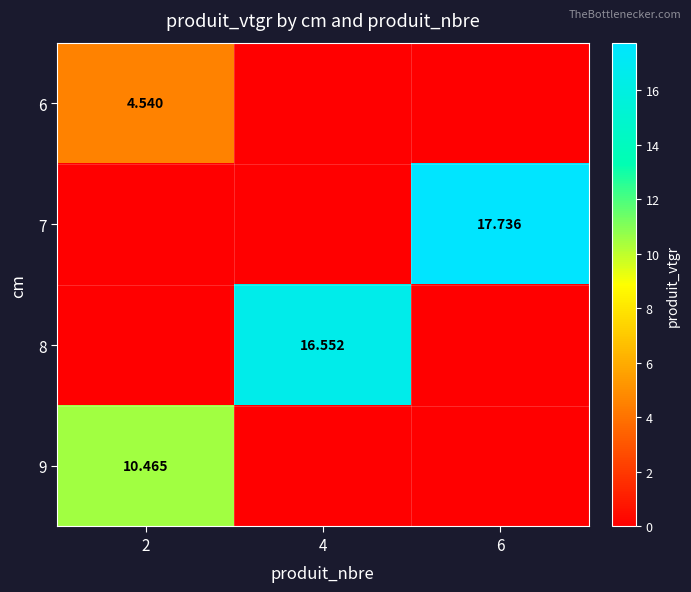

True or false: 7 has a value of 17.7 at 6.

True